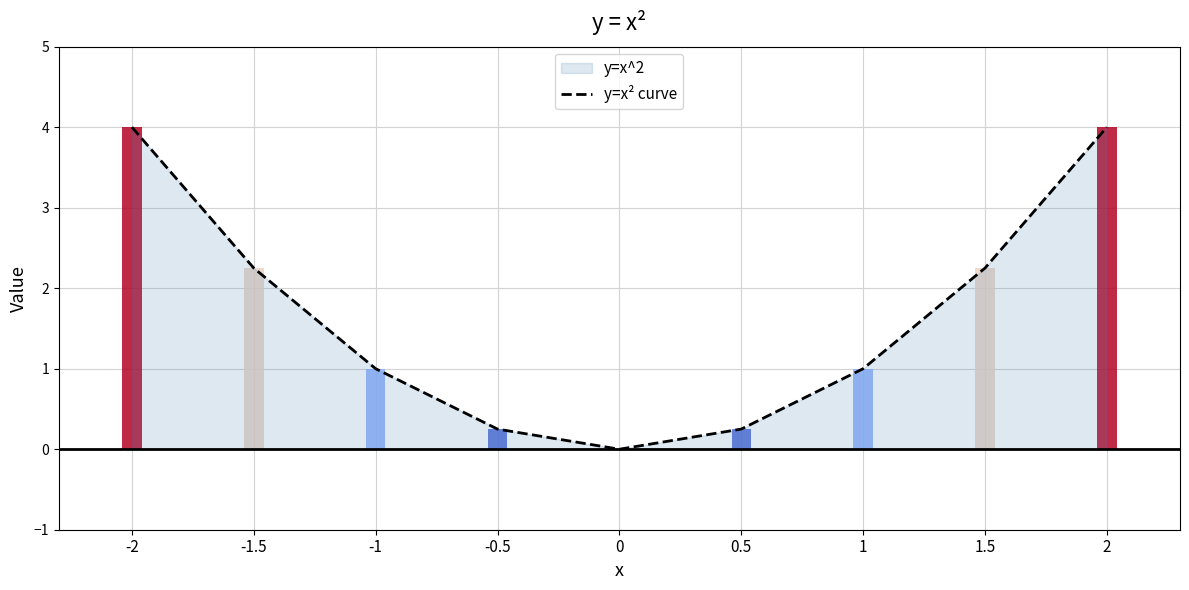

What is the sum of all values?

15.0